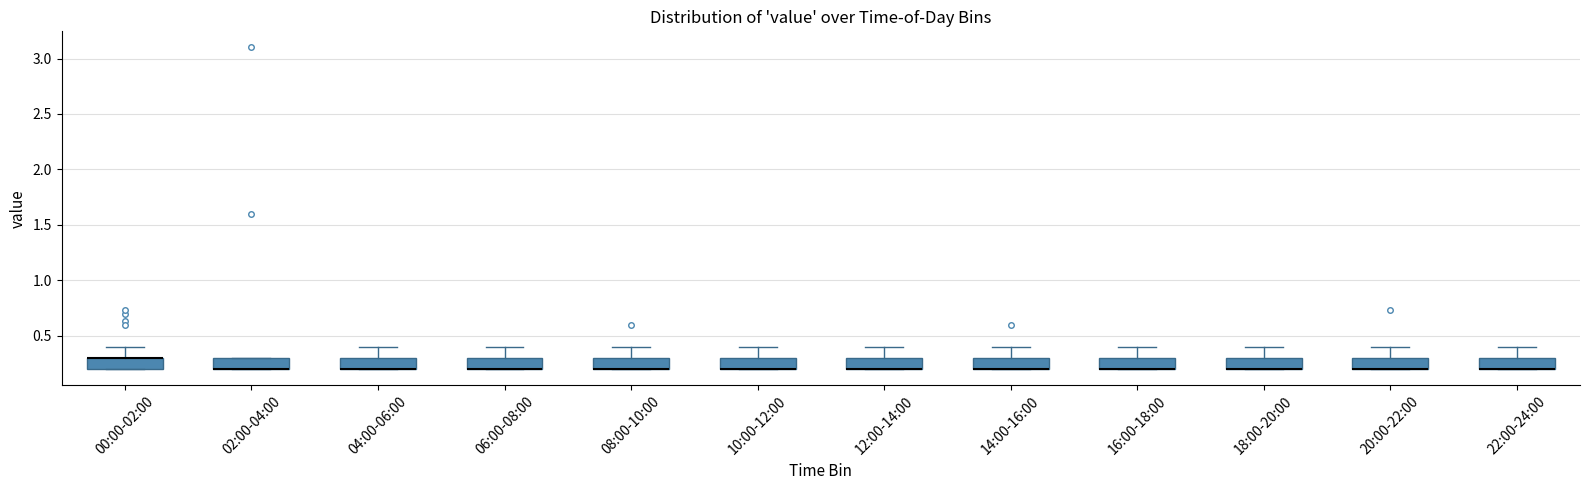

Reading left to right, read every box against the y-axis: the position of its median line, the range the box covers, and the ends of its whiskers. The values are not printed on the chart, so give them approximately, as read against the axis.

00:00-02:00: median 0.3 (drawn on the box's upper edge), box 0.2 to 0.3, whiskers 0.2 to 0.4
02:00-04:00: median 0.2 (drawn on the box's lower edge), box 0.2 to 0.3, whiskers 0.2 to 0.3
04:00-06:00: median 0.2 (drawn on the box's lower edge), box 0.2 to 0.3, whiskers 0.2 to 0.4
06:00-08:00: median 0.2 (drawn on the box's lower edge), box 0.2 to 0.3, whiskers 0.2 to 0.4
08:00-10:00: median 0.2 (drawn on the box's lower edge), box 0.2 to 0.3, whiskers 0.2 to 0.4
10:00-12:00: median 0.2 (drawn on the box's lower edge), box 0.2 to 0.3, whiskers 0.2 to 0.4
12:00-14:00: median 0.2 (drawn on the box's lower edge), box 0.2 to 0.3, whiskers 0.2 to 0.4
14:00-16:00: median 0.2 (drawn on the box's lower edge), box 0.2 to 0.3, whiskers 0.2 to 0.4
16:00-18:00: median 0.2 (drawn on the box's lower edge), box 0.2 to 0.3, whiskers 0.2 to 0.4
18:00-20:00: median 0.2 (drawn on the box's lower edge), box 0.2 to 0.3, whiskers 0.2 to 0.4
20:00-22:00: median 0.2 (drawn on the box's lower edge), box 0.2 to 0.3, whiskers 0.2 to 0.4
22:00-24:00: median 0.2 (drawn on the box's lower edge), box 0.2 to 0.3, whiskers 0.2 to 0.4